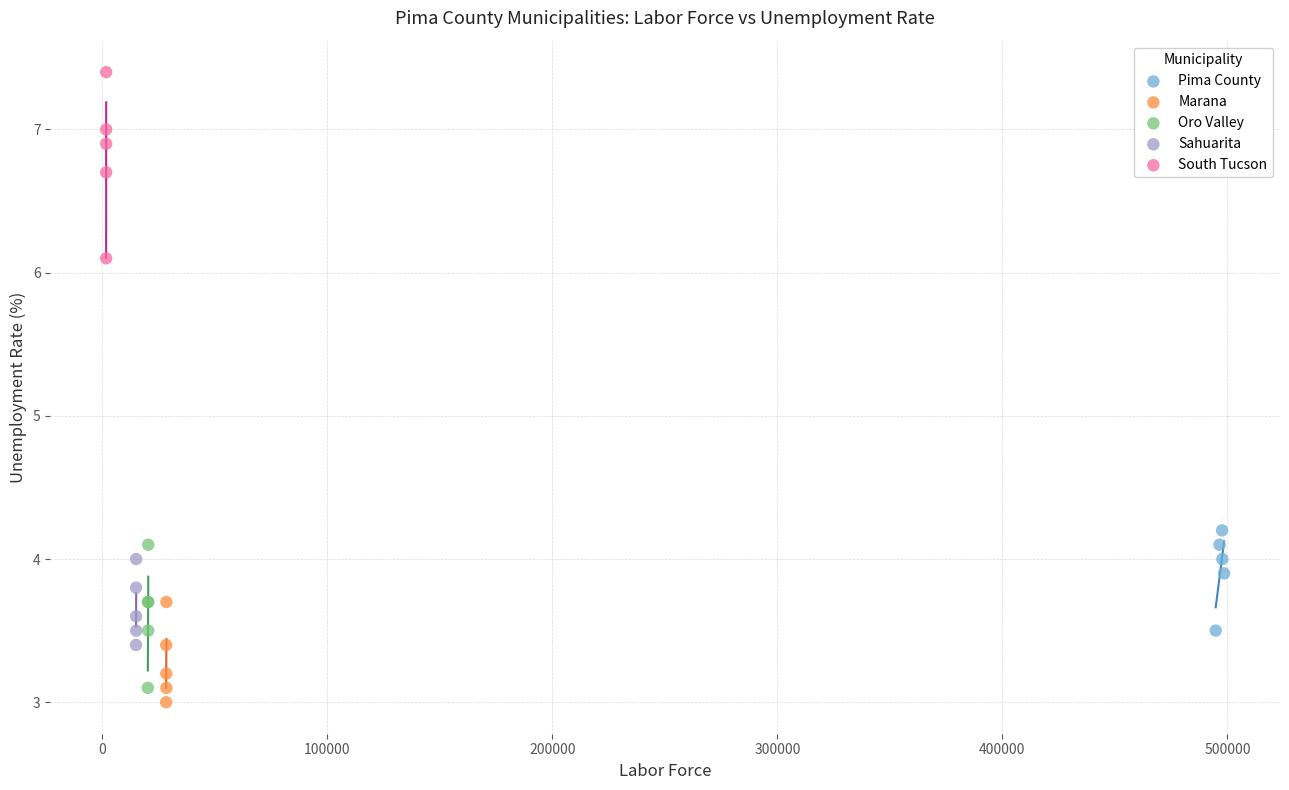

Which series contains the highest Y value?

South Tucson